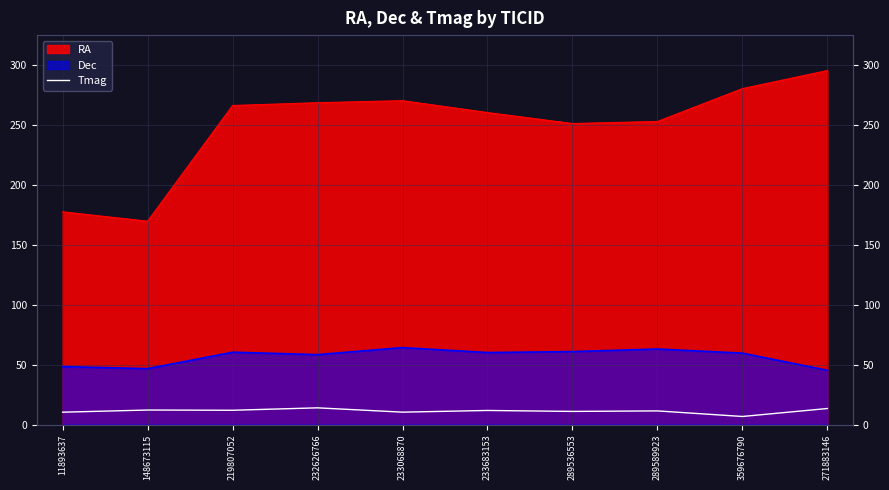

At which label is the value closest to 10?

11893637